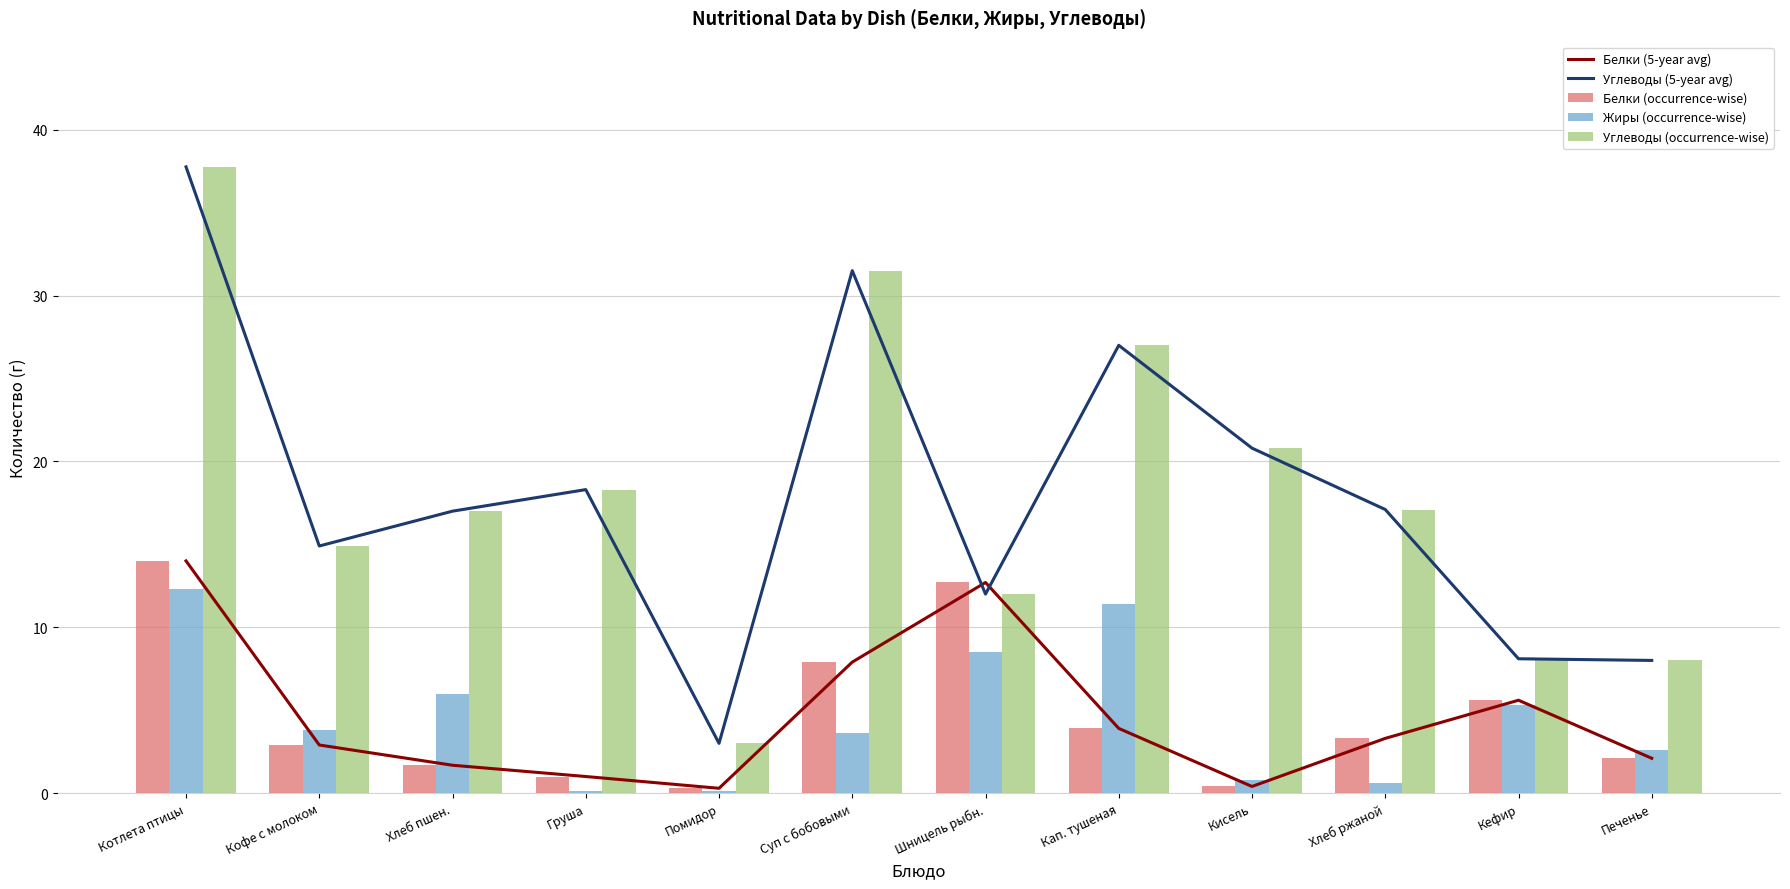

Does the chart contain stacked bars?

No